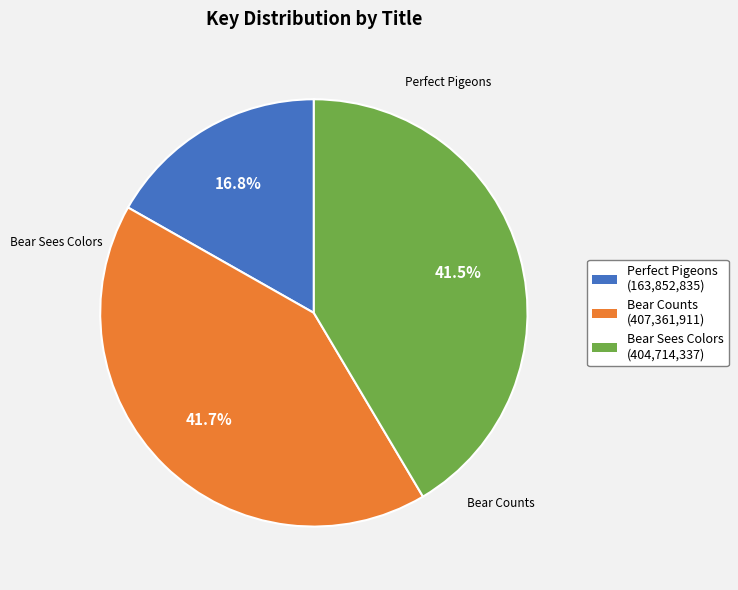

Is there any slice that represents more than half of the pie?

No